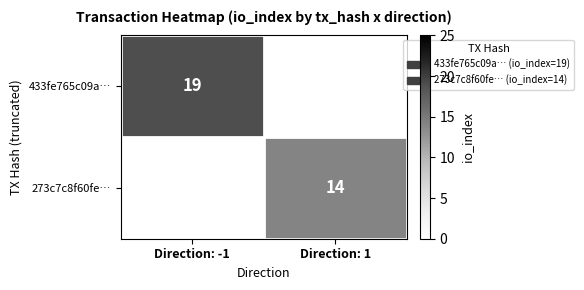

Between Direction: 1 and Direction: -1, which is larger?

Direction: -1